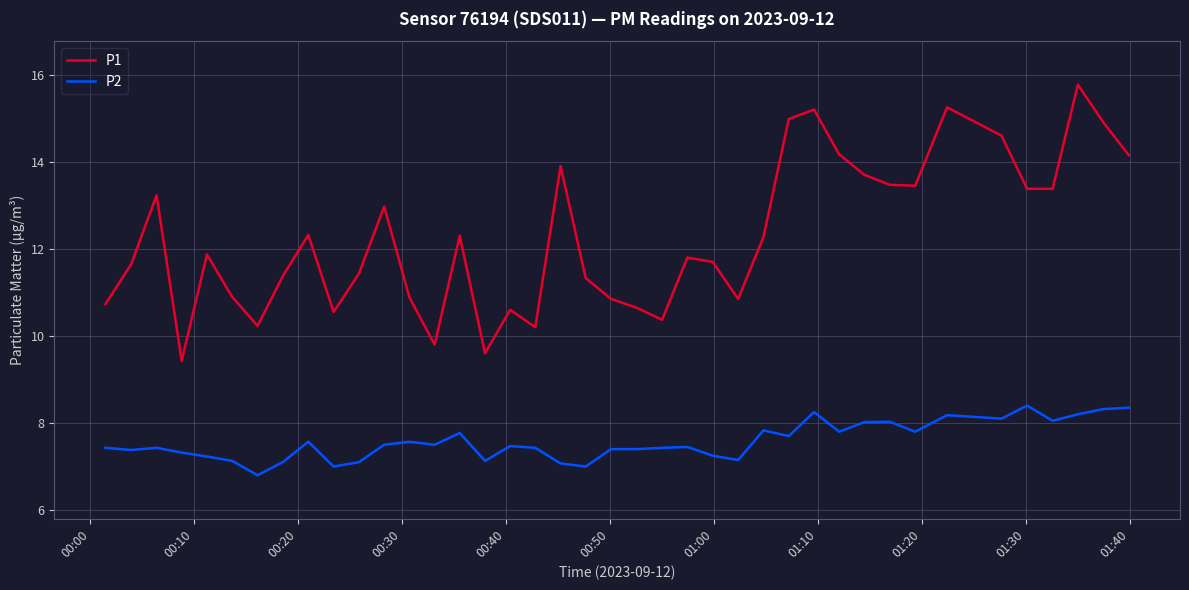

Rank the series by their maximum value, from highest to lowest.

P1, P2